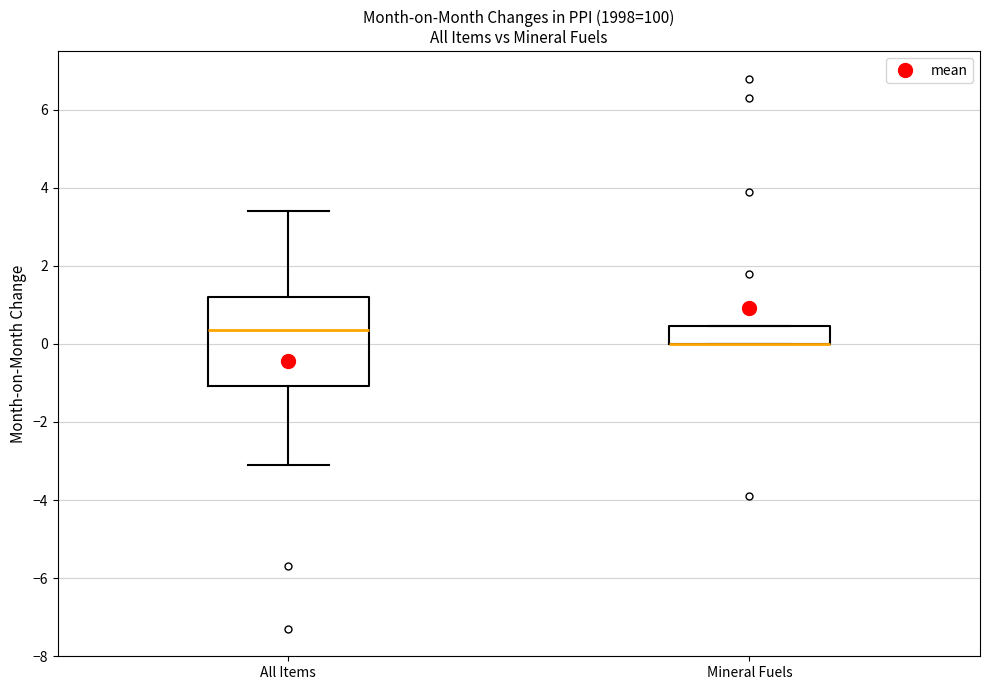

Where is the upper edge of the box for Mineral Fuels on the y-axis? The values are not printed on the chart, so give them approximately, as read against the axis.

0.4